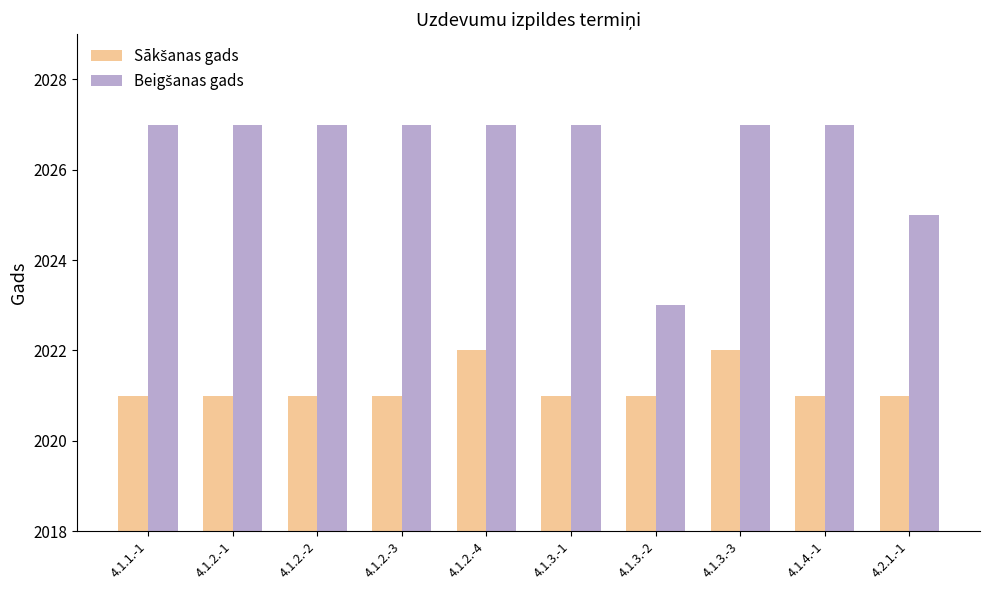

What is the greatest value displayed?

2027